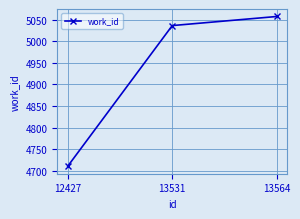

What is the sum of all values?

14804